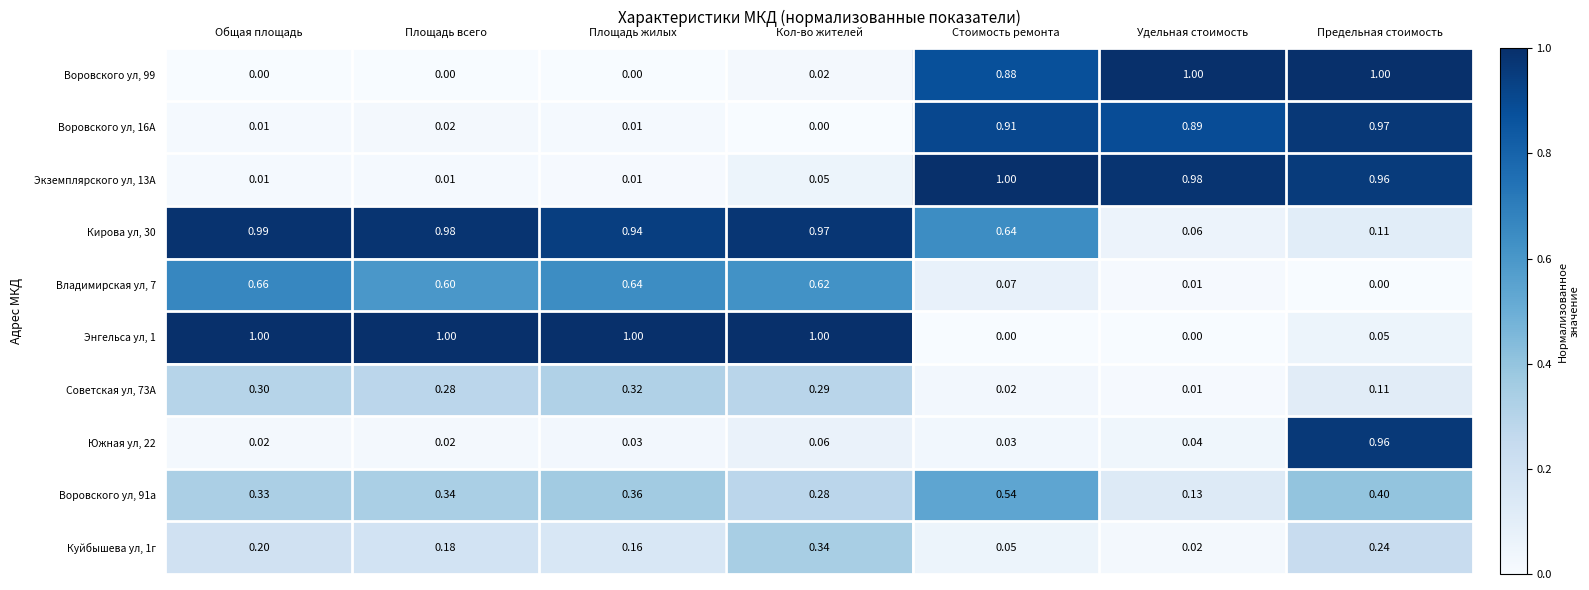

At which category is the sum across all series the highest?

Предельная стоимость